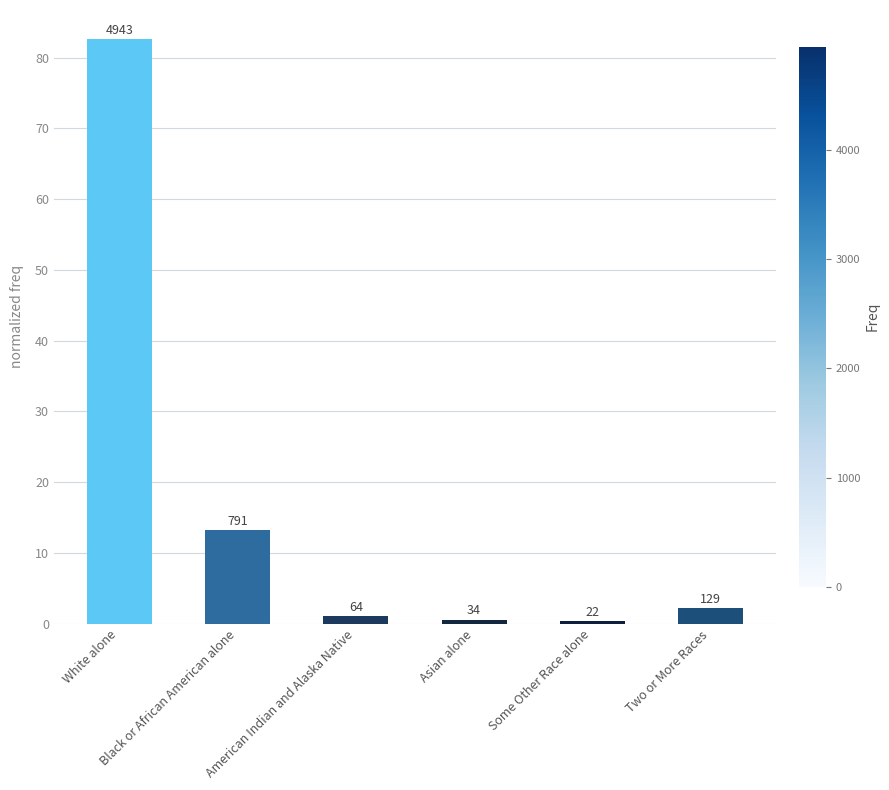

How many bars are there in total?

6